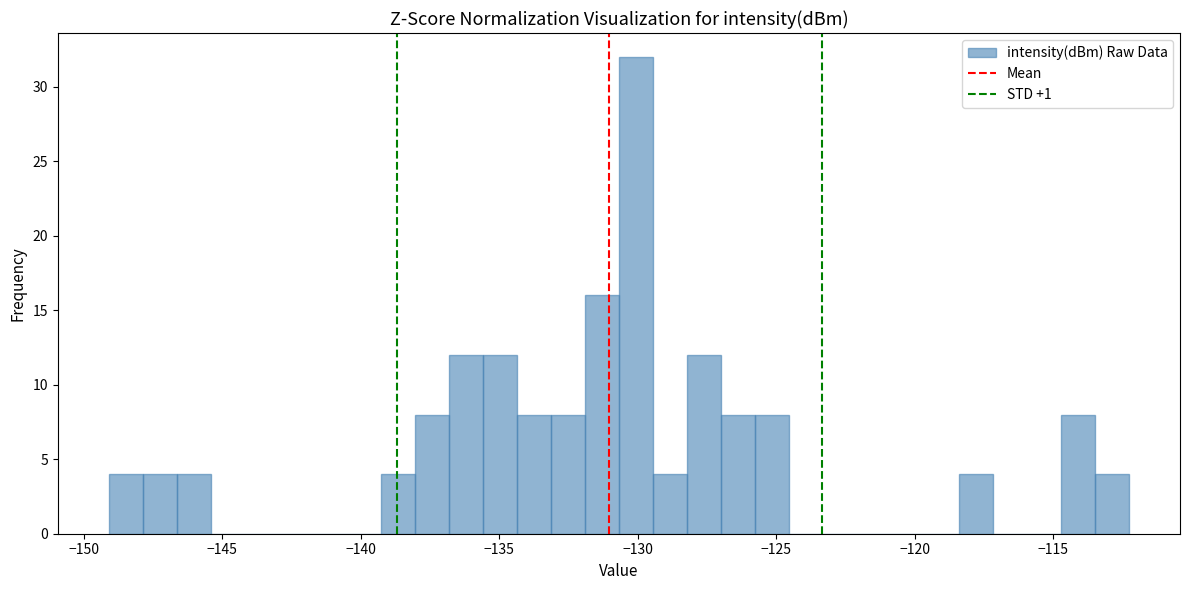

Around what value on the x-axis is the tallest bar? Give the approximate position of its centre, as read against the axis.

-130.0